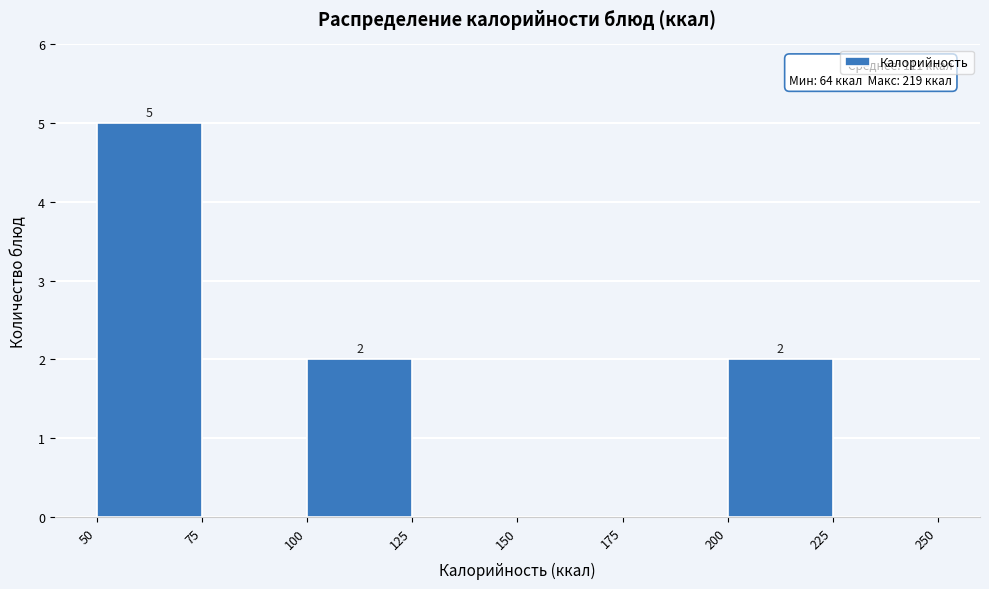

Which range on the x-axis has the tallest bar?

50 to 75